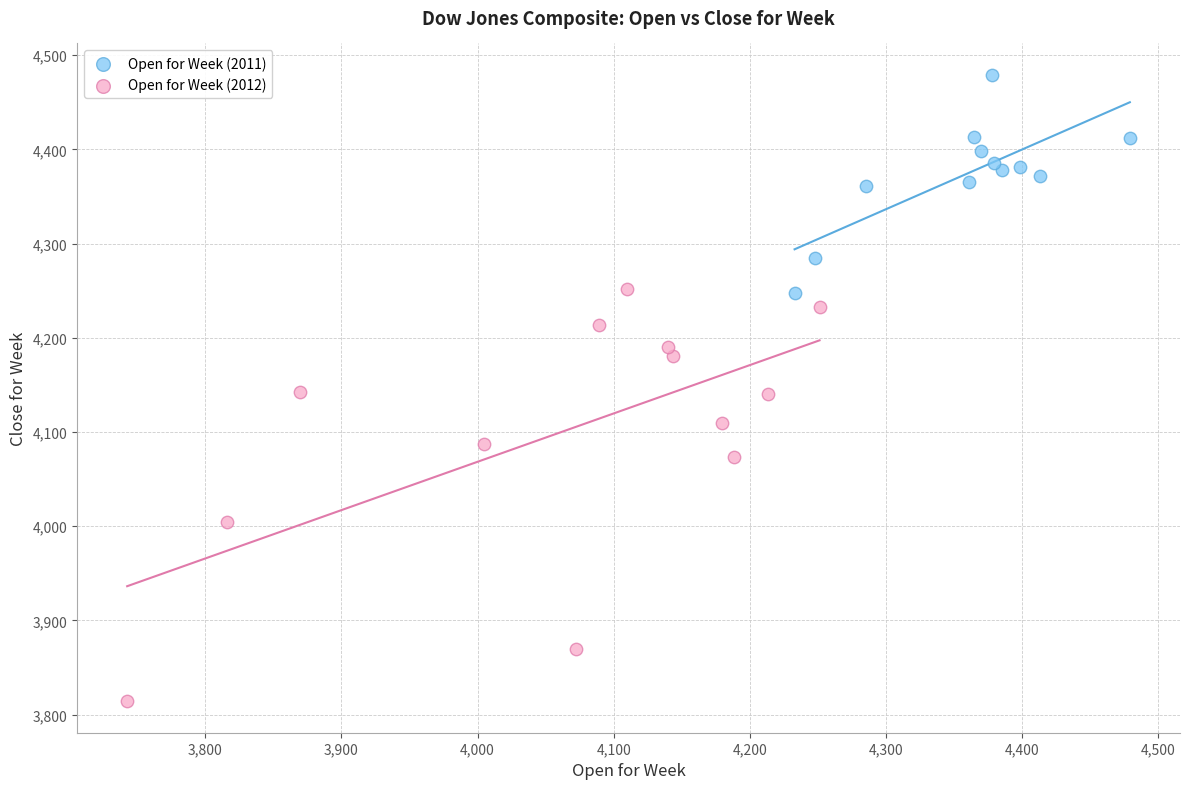

Which series has the widest spread of Y values?

Open for Week (2012)